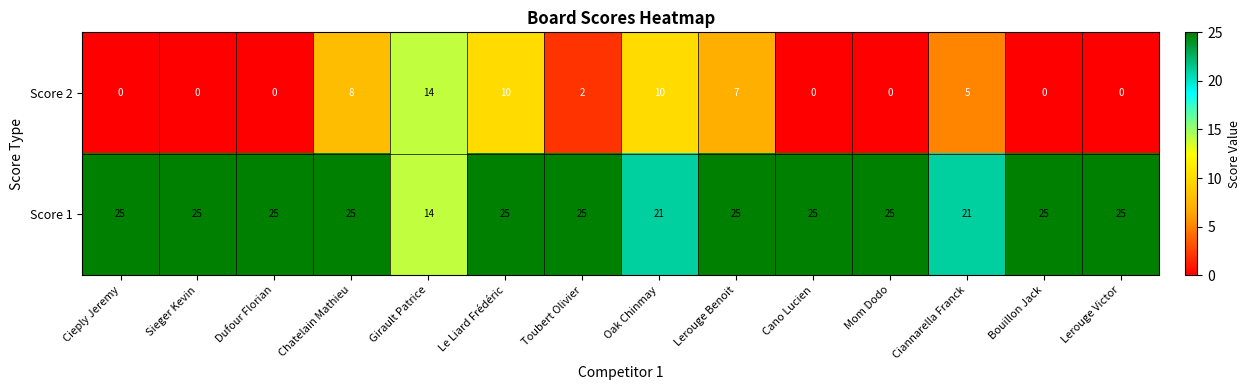

Reading left to right, transcribe all the data shown in this chart.

Score 2: Cieply Jeremy=0	Sieger Kevin=0	Dufour Florian=0	Chatelain Mathieu=8	Girault Patrice=14	Le Liard Frédéric=10	Toubert Olivier=2	Oak Chinmay=10	Lerouge Benoit=7	Cano Lucien=0	Mom Dodo=0	Ciannarella Franck=5	Bouillon Jack=0	Lerouge Victor=0
Score 1: Cieply Jeremy=25	Sieger Kevin=25	Dufour Florian=25	Chatelain Mathieu=25	Girault Patrice=14	Le Liard Frédéric=25	Toubert Olivier=25	Oak Chinmay=21	Lerouge Benoit=25	Cano Lucien=25	Mom Dodo=25	Ciannarella Franck=21	Bouillon Jack=25	Lerouge Victor=25